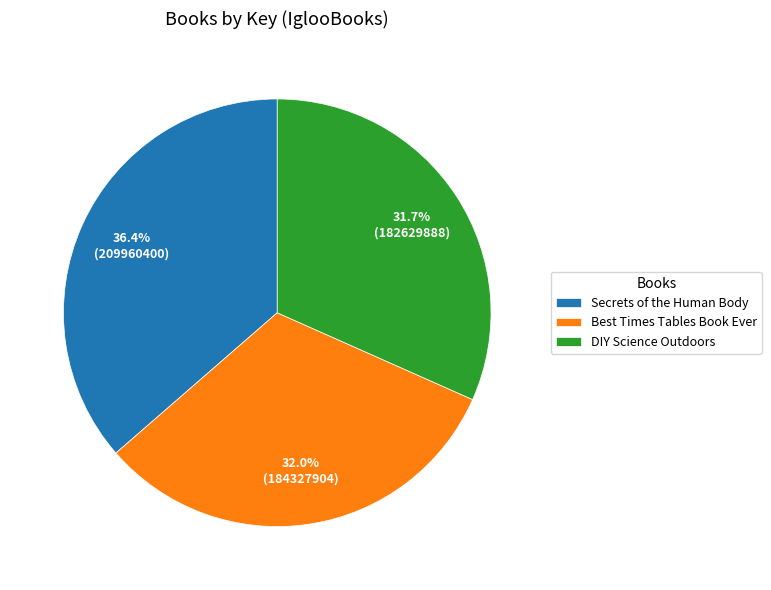

Which category has the biggest portion of the pie?

Secrets of the Human Body